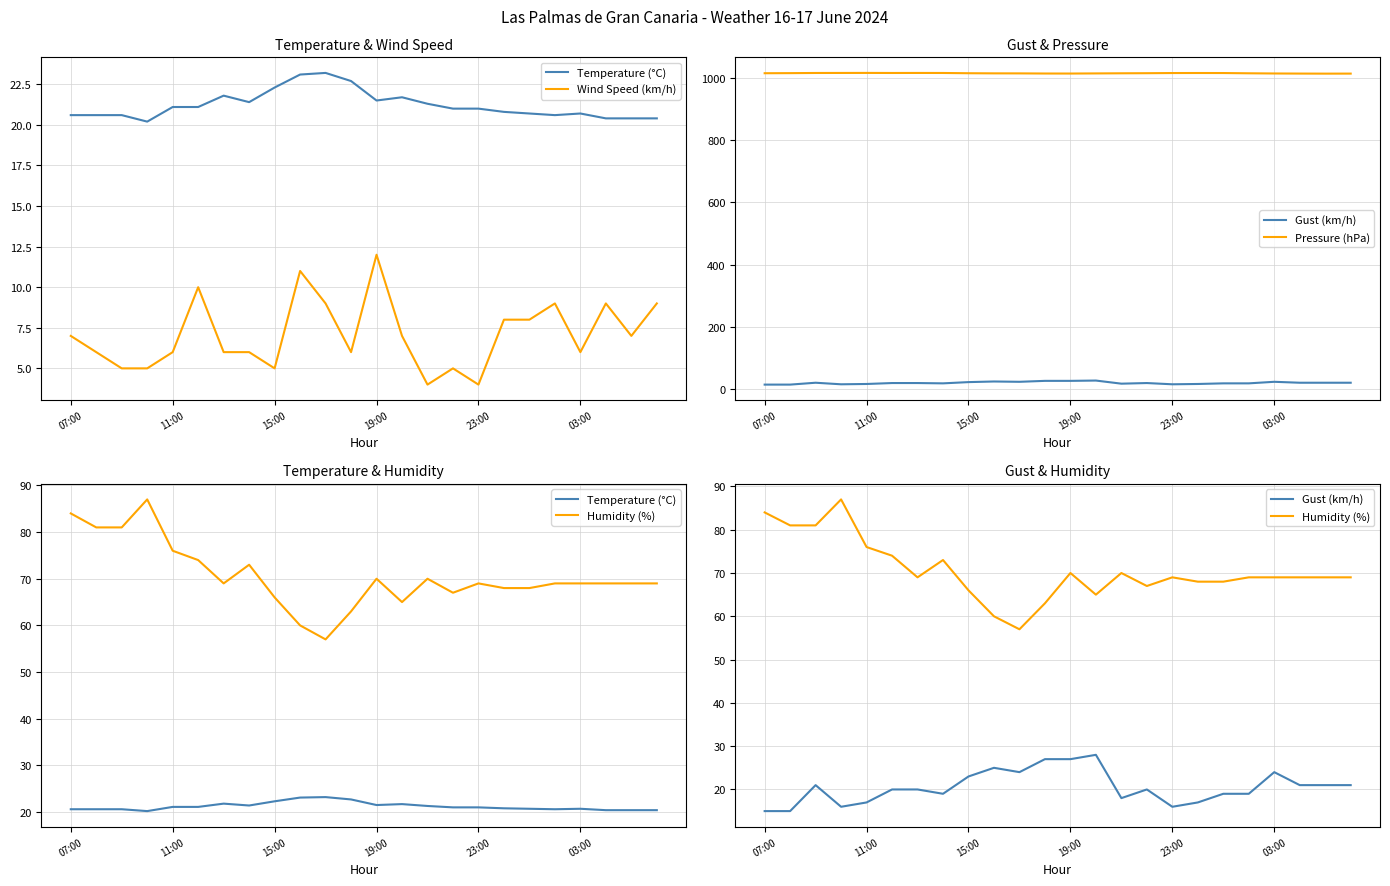

Where is Temperature (°C) nearest to the value 21?

15